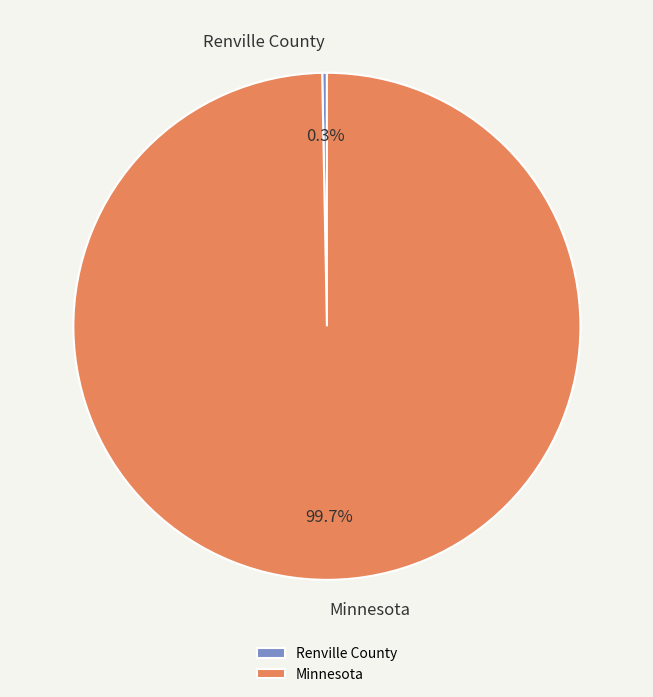

Is it true that Renville County is 0% of the pie?

True